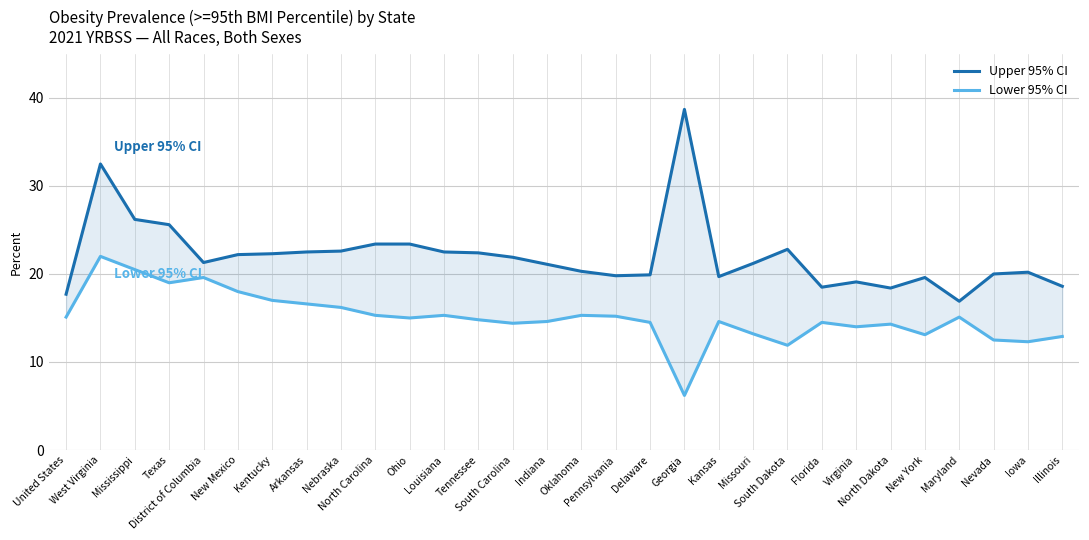

True or false: Lower 95% CI has more than 1 interior local peaks.

True